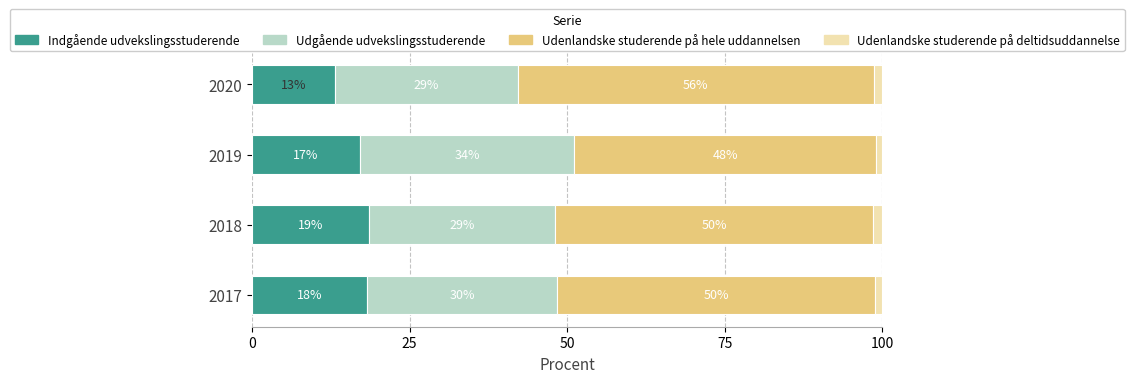

Rank the series by their maximum value, from highest to lowest.

Udenlandske studerende på hele uddannelsen, Udgående udvekslingsstuderende, Indgående udvekslingsstuderende, Udenlandske studerende på deltidsuddannelse